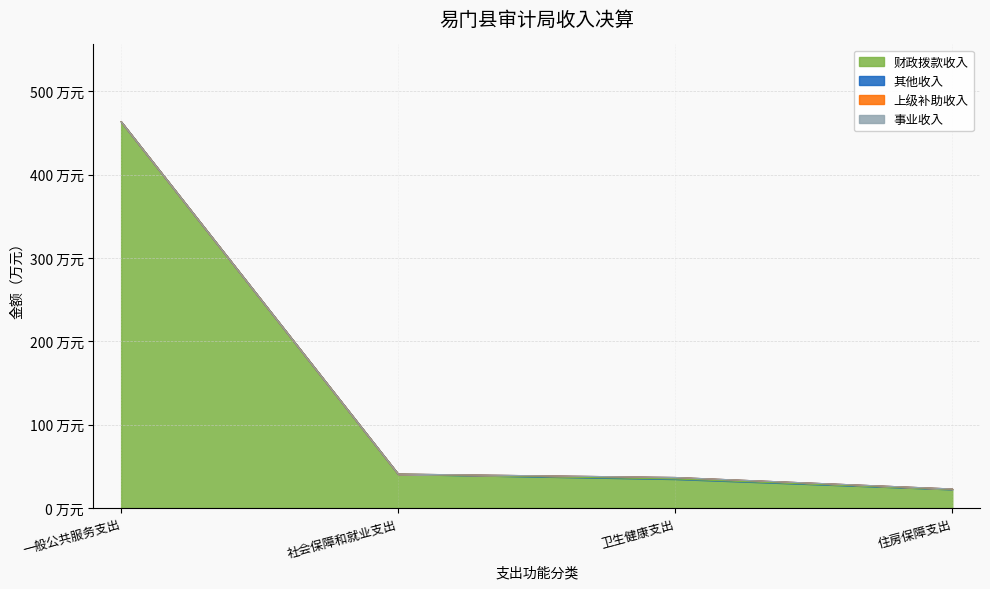

The value of 财政拨款收入 at 一般公共服务支出 is 702.2. True or false?

False